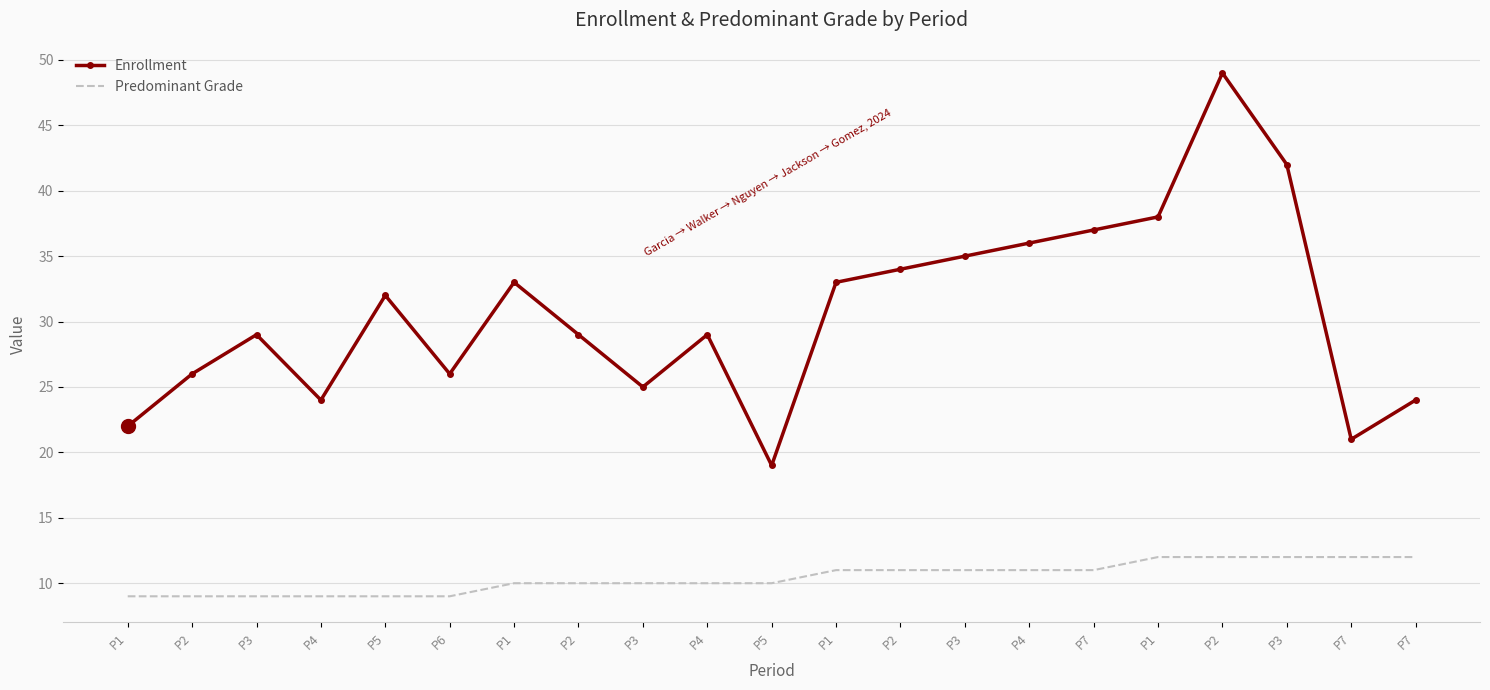

Which category has the highest value in the Predominant Grade series?

P1